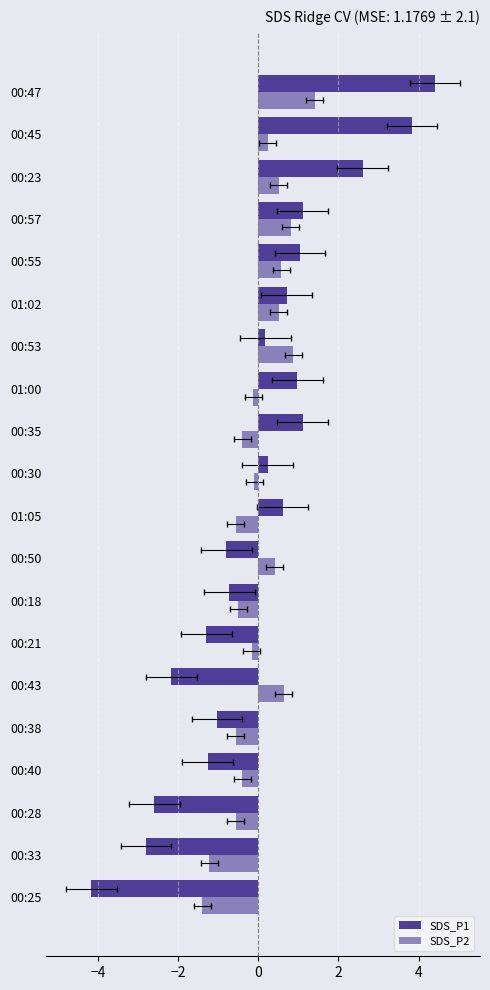

Rank the series at 00:18 from highest to lowest value.

SDS_P2, SDS_P1